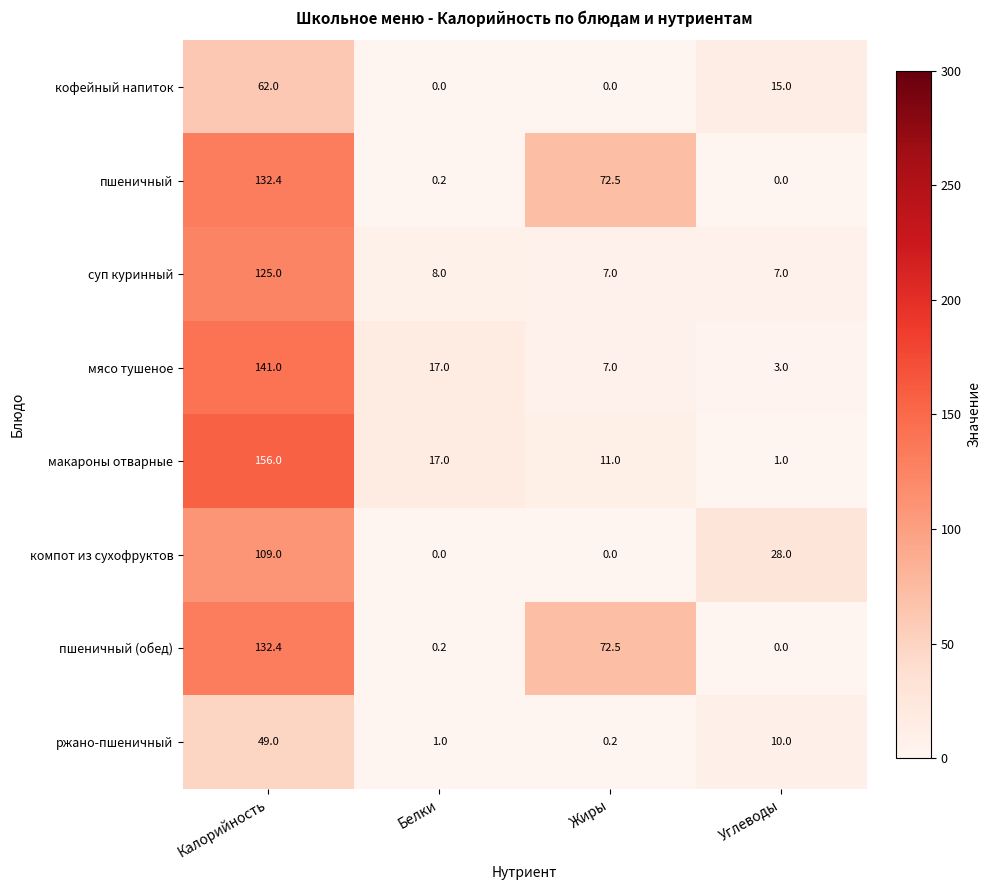

At how many categories does at least one series exceed 154?

1